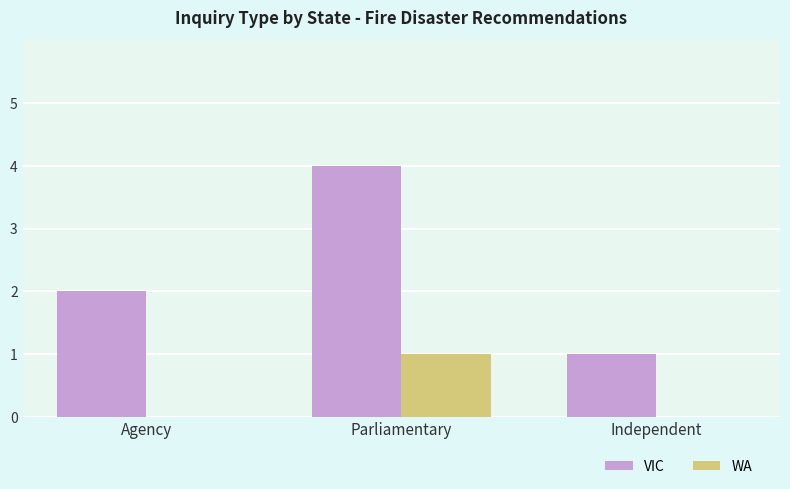

Is it true that WA equals 0 at Agency?

True